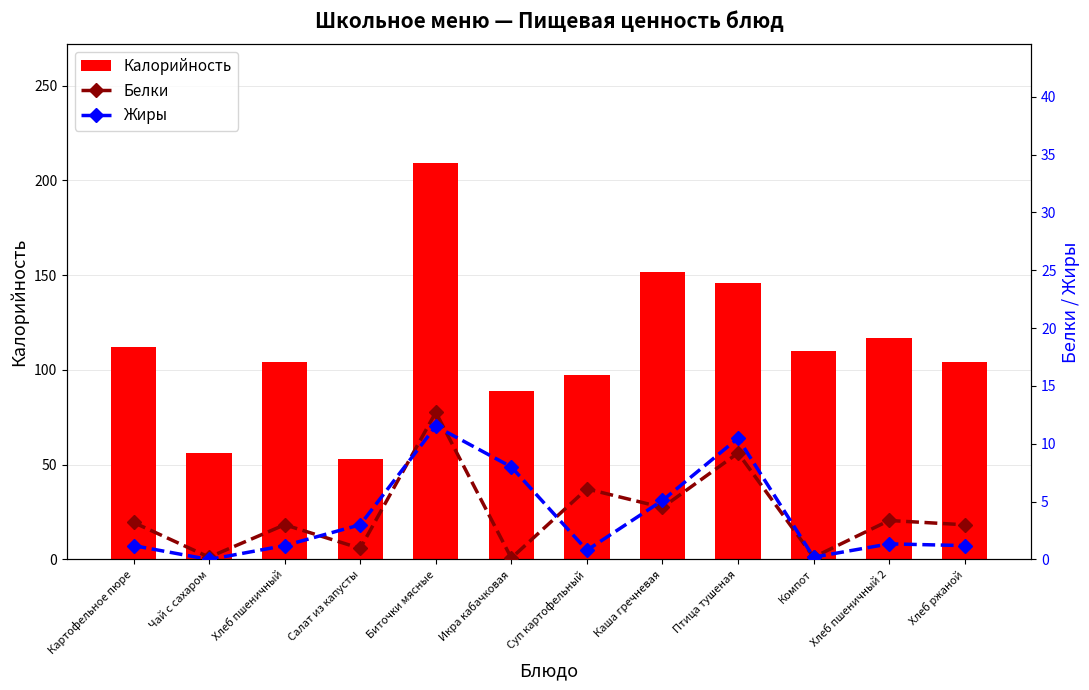

Rank the series at Компот from lowest to highest value.

Белки, Жиры, Калорийность